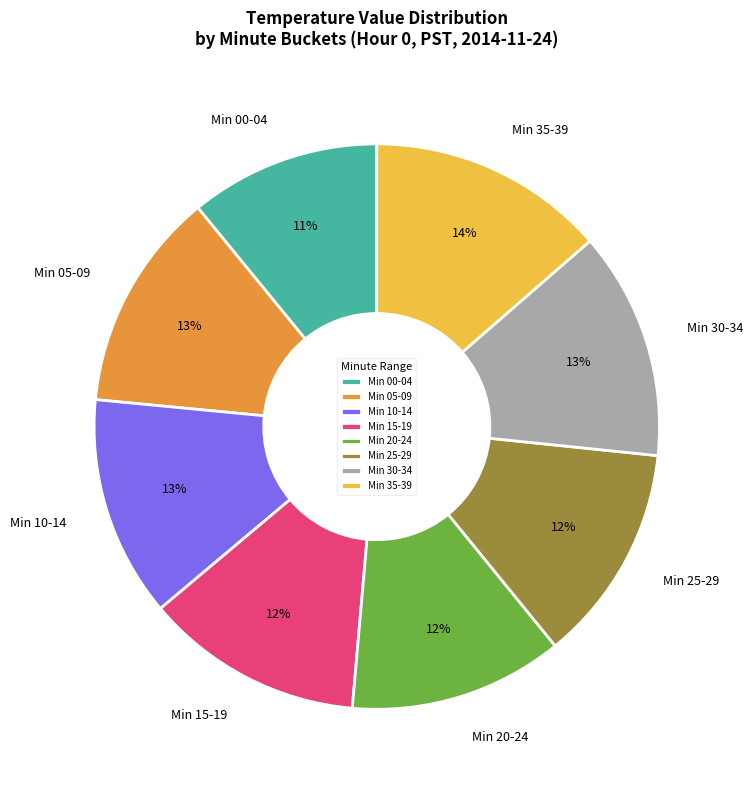

Is the sum of Min 35-39 and Min 20-24 greater than half?

No